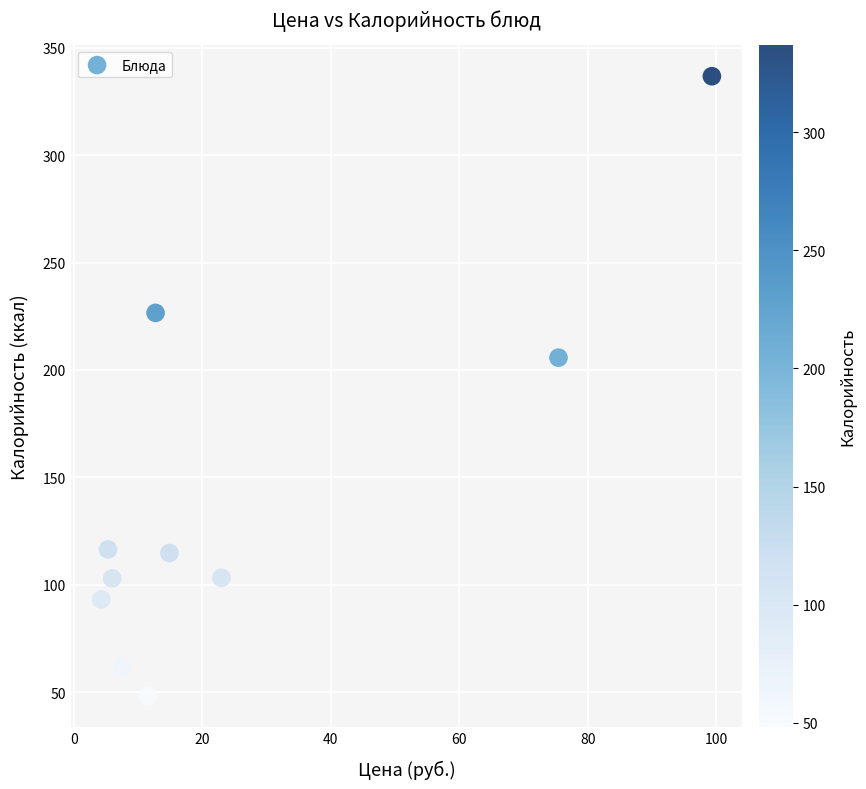

What is the average X value?

26.0